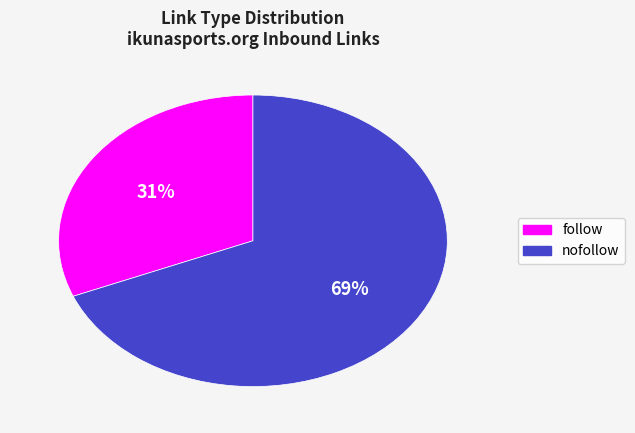

Is there a majority slice in this chart?

Yes